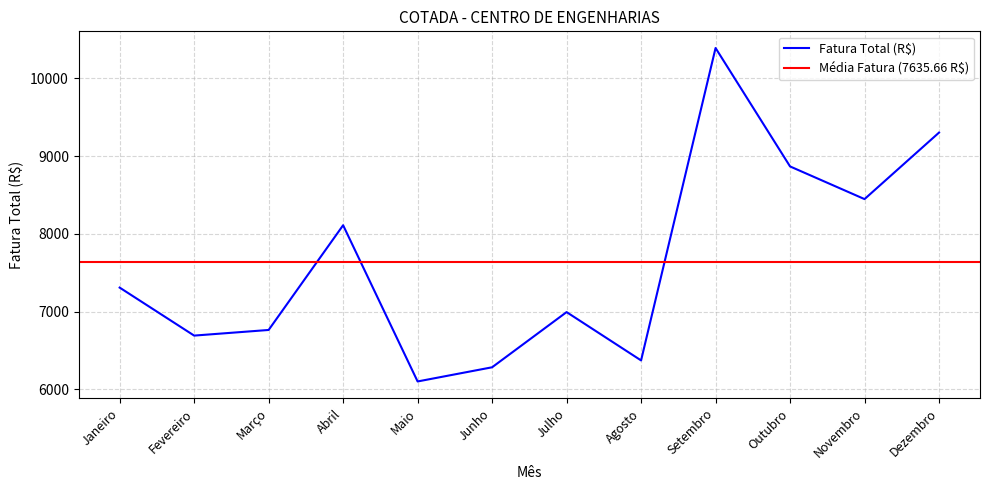

What is the change in value from Fevereiro to Setembro?

+3701.8